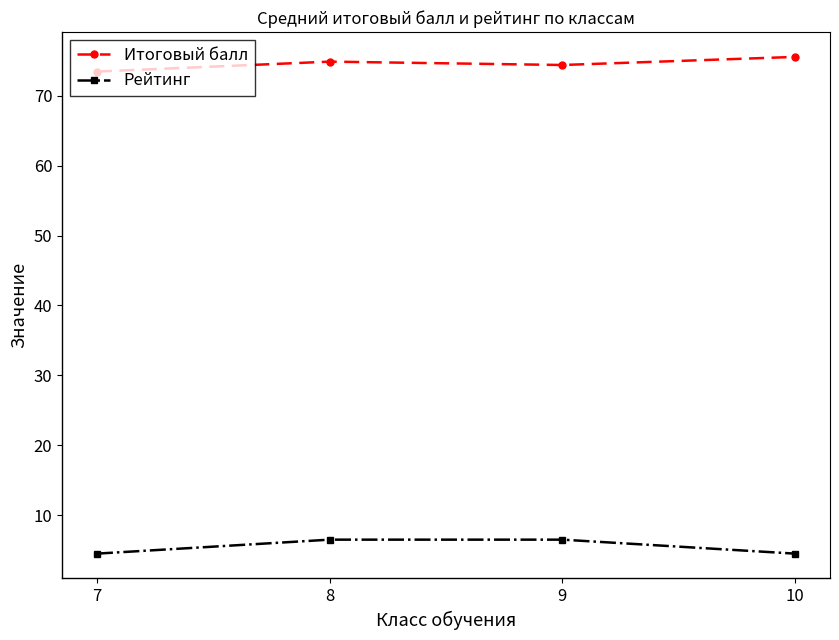

What is the average value of the Рейтинг series?

5.5